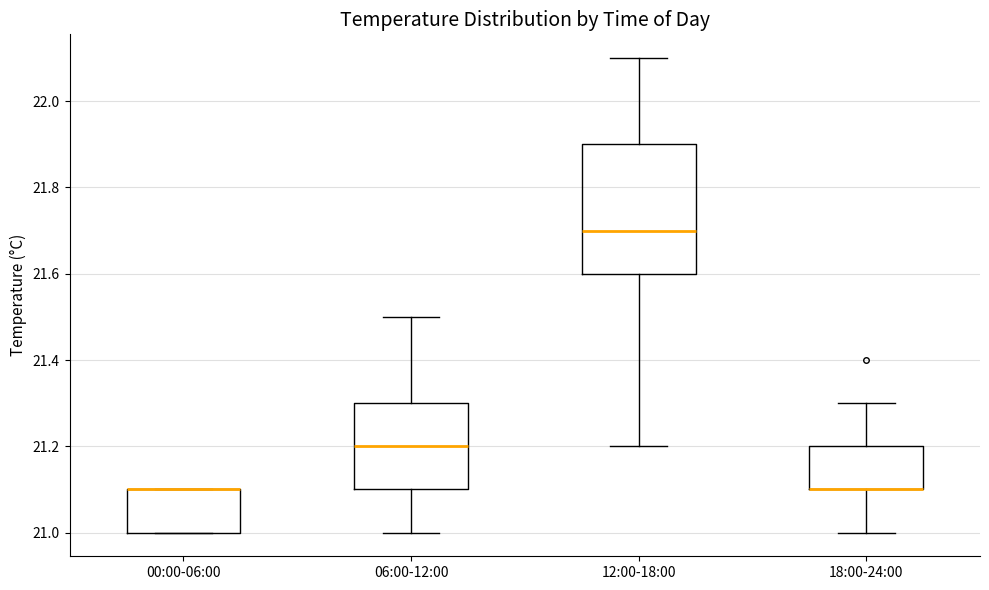

Reading left to right, transcribe this box plot: for each box, give where its median line is, the range the box spans, and where its two whiskers end, as read against the y-axis. The values are not printed on the chart, so give them approximately, as read against the axis.

00:00-06:00: median 21.1 (drawn on the box's upper edge), box 21.0 to 21.1, whiskers 21.0 to 21.1
06:00-12:00: median 21.2, box 21.1 to 21.3, whiskers 21.0 to 21.5
12:00-18:00: median 21.7, box 21.6 to 21.9, whiskers 21.2 to 22.1
18:00-24:00: median 21.1 (drawn on the box's lower edge), box 21.1 to 21.2, whiskers 21.0 to 21.3